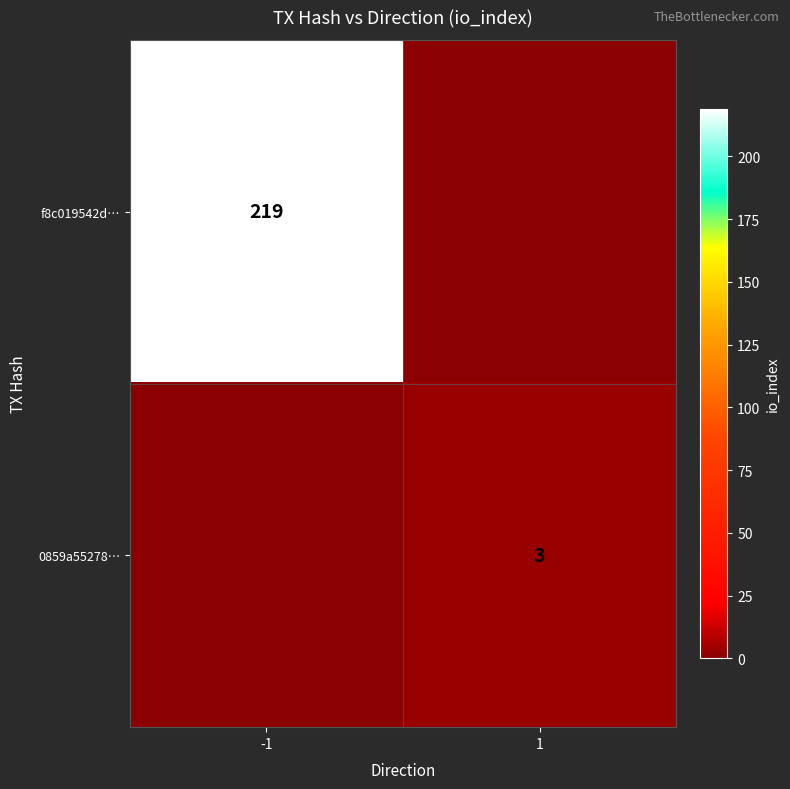

At which category does the chart reach its peak across all series?

-1